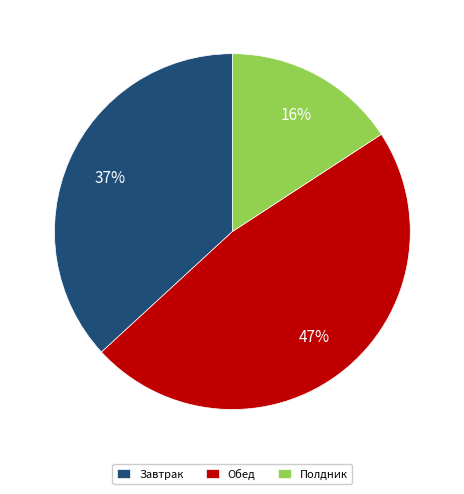

Which category has the biggest portion of the pie?

Обед